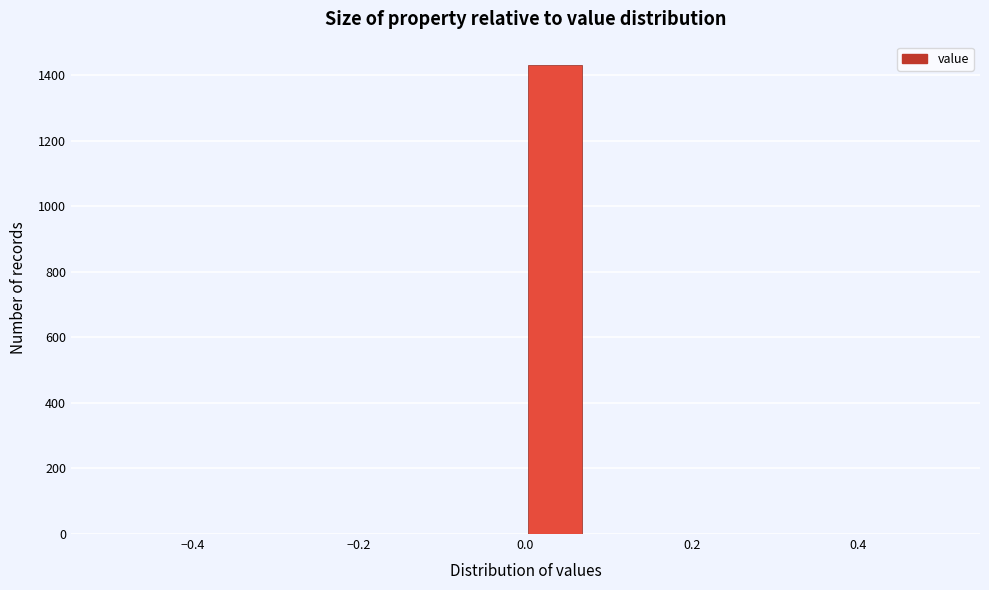

Around what value on the x-axis is the tallest bar? Give the approximate position of its centre, as read against the axis.

0.04